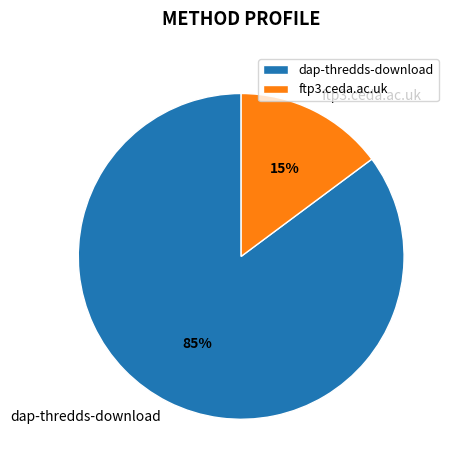

Which slice is the smallest?

ftp3.ceda.ac.uk